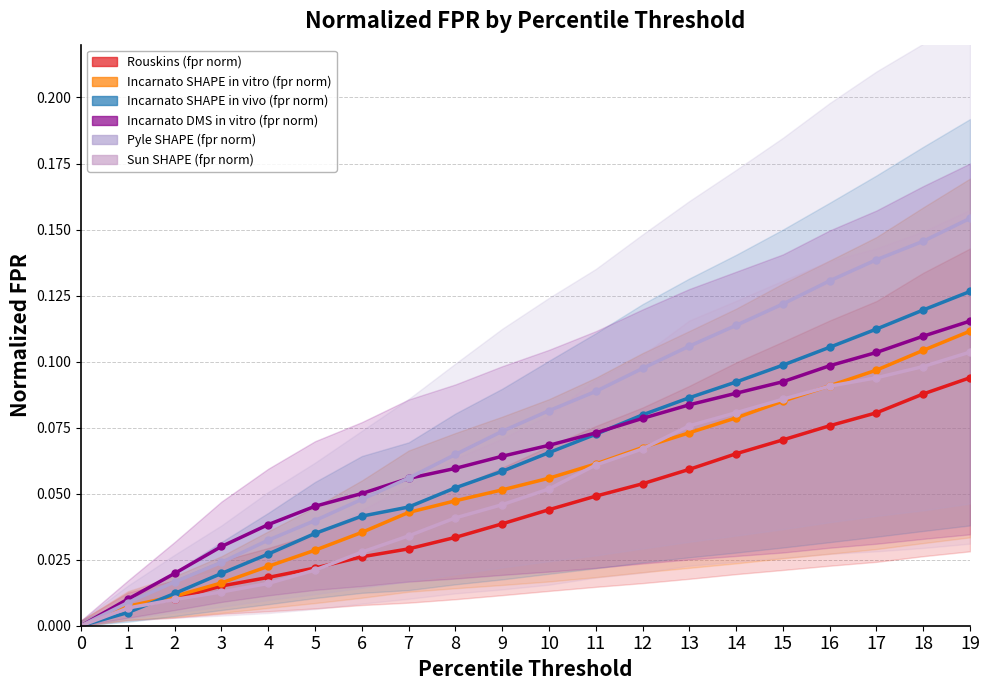

Between 2 and 15, which series saw the biggest shift?

Pyle SHAPE (fpr norm)